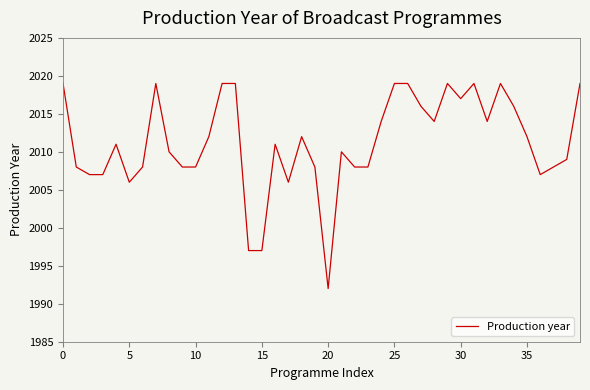

What is the sum of all values?

80451